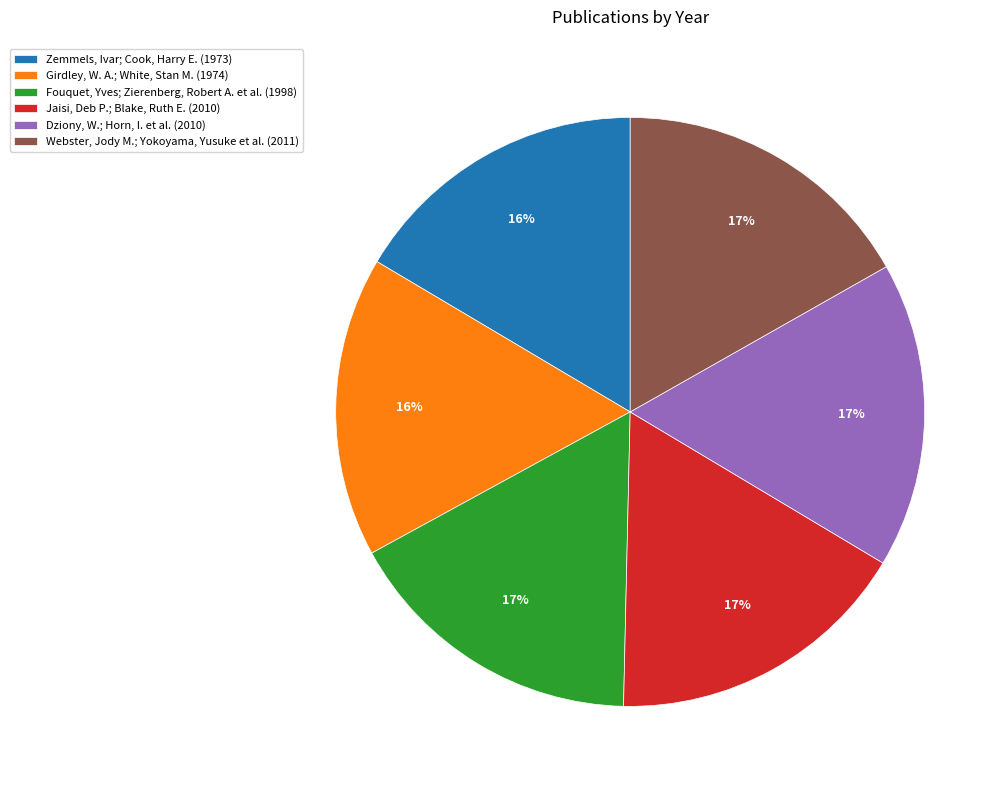

Is the sum of Dziony, W.; Horn, I. et al. and Webster, Jody M.; Yokoyama, Yusuke et al. greater than half?

No